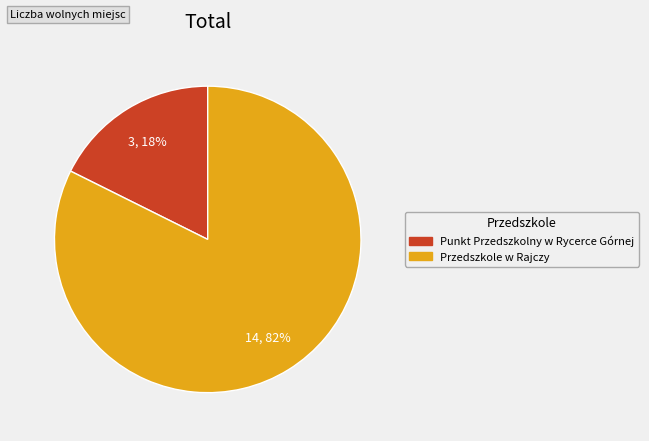

True or false: Punkt Przedszkolny w Rycerce Górnej accounts for 18% of the total.

True